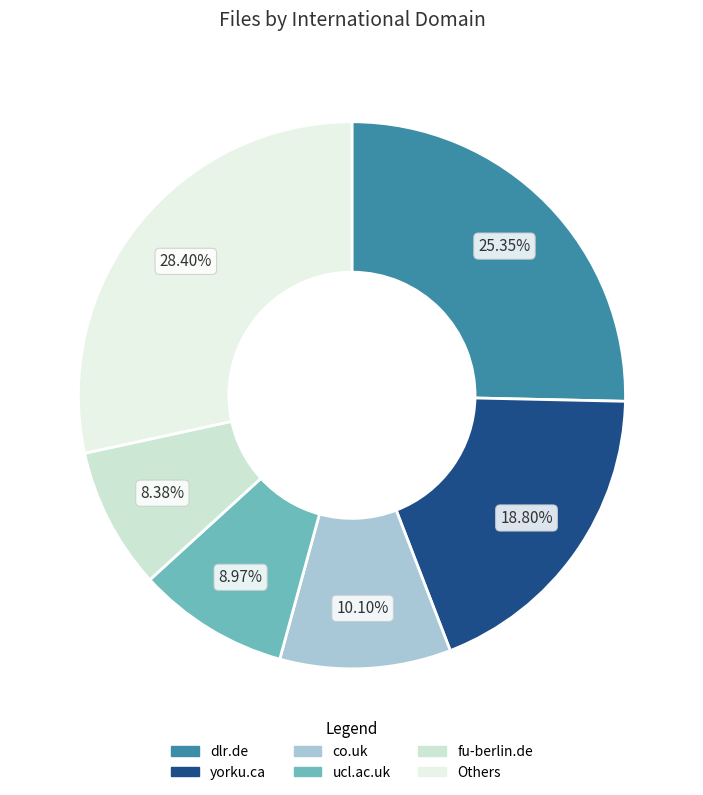

Count the number of slices in the pie.

6